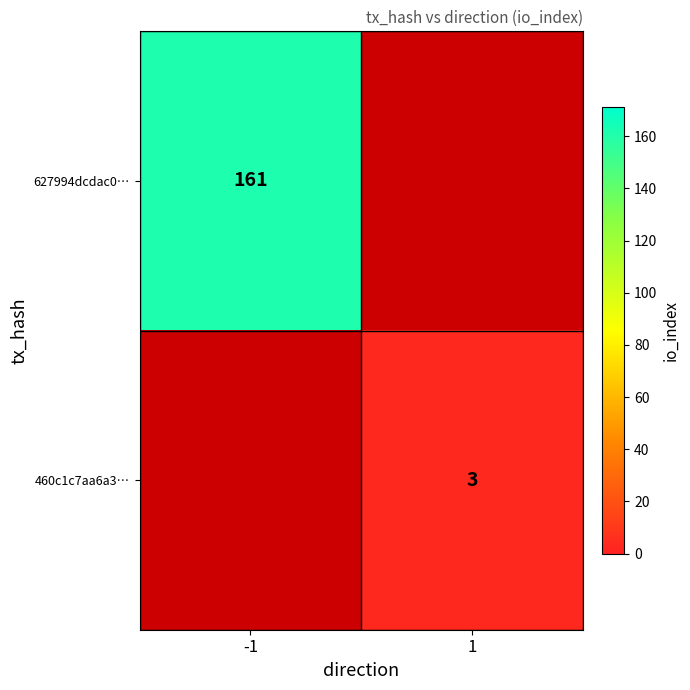

The 627994dcdac0… series shows 217.6 at -1. True or false?

False